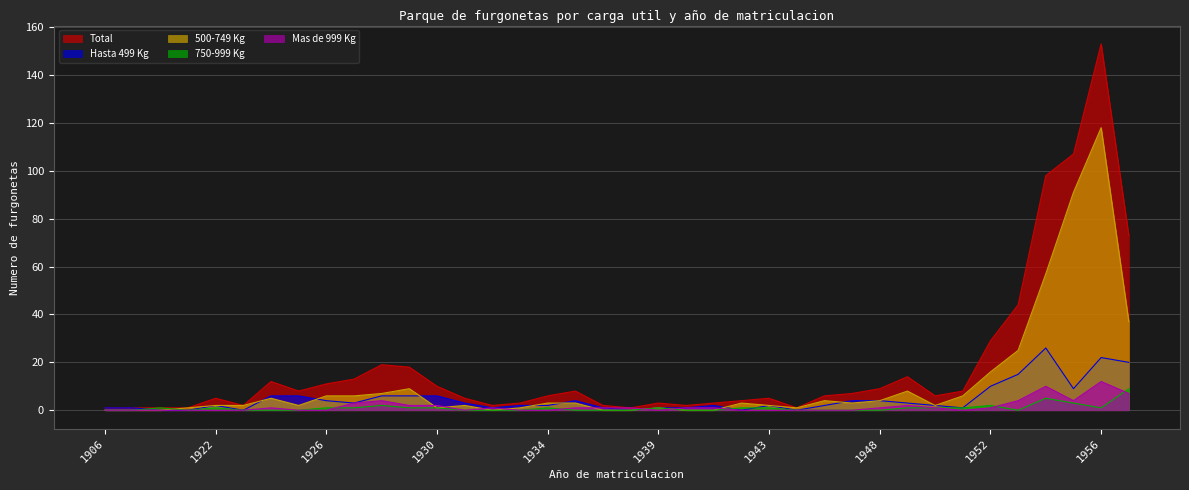

What are all the series names shown in the legend?

Total, Hasta 499 Kg, 500-749 Kg, 750-999 Kg, Mas de 999 Kg